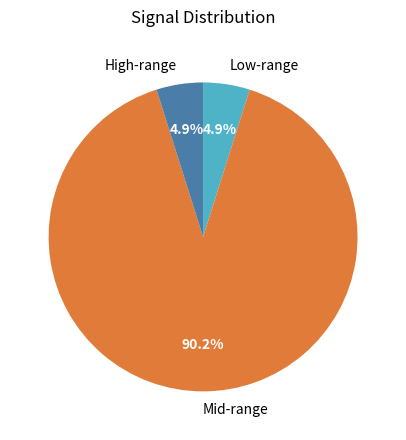

What is the total percentage of Mid-range and Low-range?

95.1%